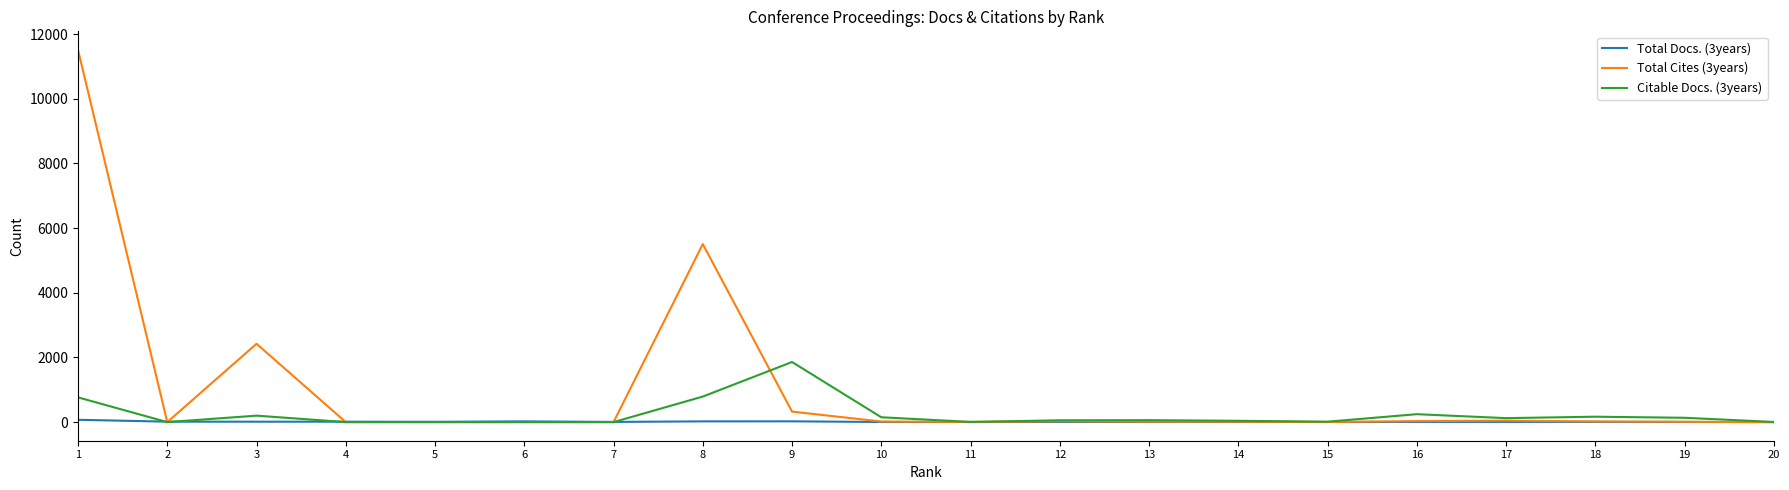

Which series has the largest total across all categories?

Total Cites (3years)